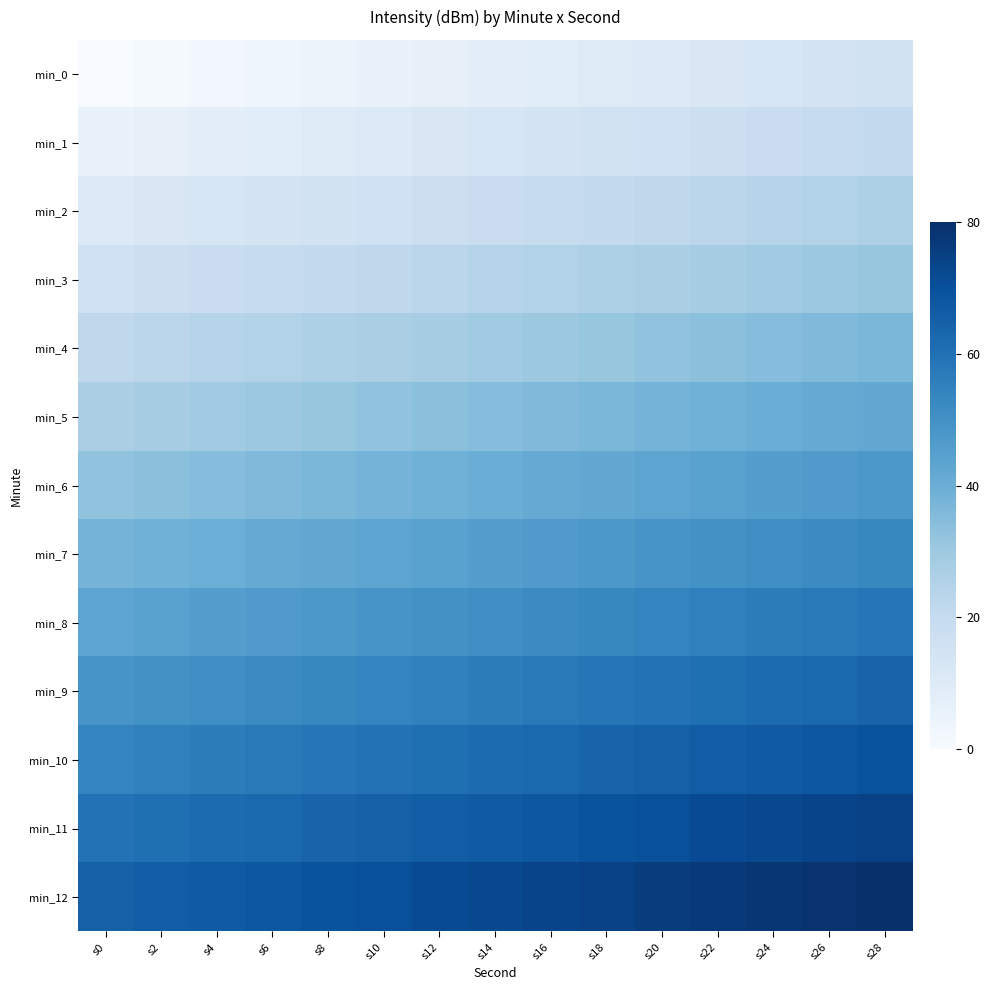

Reading left to right, list all the values displayed in this chart.

min_0: s0=0.0	s2=1.1	s4=2.2	s6=3.2	s8=4.3	s10=5.4	s12=6.5	s14=7.6	s16=8.6	s18=9.7	s20=10.8	s22=11.9	s24=13.0	s26=14.1	s28=15.1
min_1: s0=5.4	s2=6.5	s4=7.6	s6=8.6	s8=9.7	s10=10.8	s12=11.9	s14=13.0	s16=14.1	s18=15.1	s20=16.2	s22=17.3	s24=18.4	s26=19.5	s28=20.5
min_2: s0=10.8	s2=11.9	s4=13.0	s6=14.1	s8=15.1	s10=16.2	s12=17.3	s14=18.4	s16=19.5	s18=20.5	s20=21.6	s22=22.7	s24=23.8	s26=24.9	s28=25.9
min_3: s0=16.2	s2=17.3	s4=18.4	s6=19.5	s8=20.5	s10=21.6	s12=22.7	s14=23.8	s16=24.9	s18=25.9	s20=27.0	s22=28.1	s24=29.2	s26=30.3	s28=31.4
min_4: s0=21.6	s2=22.7	s4=23.8	s6=24.9	s8=25.9	s10=27.0	s12=28.1	s14=29.2	s16=30.3	s18=31.4	s20=32.4	s22=33.5	s24=34.6	s26=35.7	s28=36.8
min_5: s0=27.0	s2=28.1	s4=29.2	s6=30.3	s8=31.4	s10=32.4	s12=33.5	s14=34.6	s16=35.7	s18=36.8	s20=37.8	s22=38.9	s24=40.0	s26=41.1	s28=42.2
min_6: s0=32.4	s2=33.5	s4=34.6	s6=35.7	s8=36.8	s10=37.8	s12=38.9	s14=40.0	s16=41.1	s18=42.2	s20=43.2	s22=44.3	s24=45.4	s26=46.5	s28=47.6
min_7: s0=37.8	s2=38.9	s4=40.0	s6=41.1	s8=42.2	s10=43.2	s12=44.3	s14=45.4	s16=46.5	s18=47.6	s20=48.6	s22=49.7	s24=50.8	s26=51.9	s28=53.0
min_8: s0=43.2	s2=44.3	s4=45.4	s6=46.5	s8=47.6	s10=48.6	s12=49.7	s14=50.8	s16=51.9	s18=53.0	s20=54.1	s22=55.1	s24=56.2	s26=57.3	s28=58.4
min_9: s0=48.6	s2=49.7	s4=50.8	s6=51.9	s8=53.0	s10=54.1	s12=55.1	s14=56.2	s16=57.3	s18=58.4	s20=59.5	s22=60.5	s24=61.6	s26=62.7	s28=63.8
min_10: s0=54.1	s2=55.1	s4=56.2	s6=57.3	s8=58.4	s10=59.5	s12=60.5	s14=61.6	s16=62.7	s18=63.8	s20=64.9	s22=65.9	s24=67.0	s26=68.1	s28=69.2
min_11: s0=59.5	s2=60.5	s4=61.6	s6=62.7	s8=63.8	s10=64.9	s12=65.9	s14=67.0	s16=68.1	s18=69.2	s20=70.3	s22=71.4	s24=72.4	s26=73.5	s28=74.6
min_12: s0=64.9	s2=65.9	s4=67.0	s6=68.1	s8=69.2	s10=70.3	s12=71.4	s14=72.4	s16=73.5	s18=74.6	s20=75.7	s22=76.8	s24=77.8	s26=78.9	s28=80.0